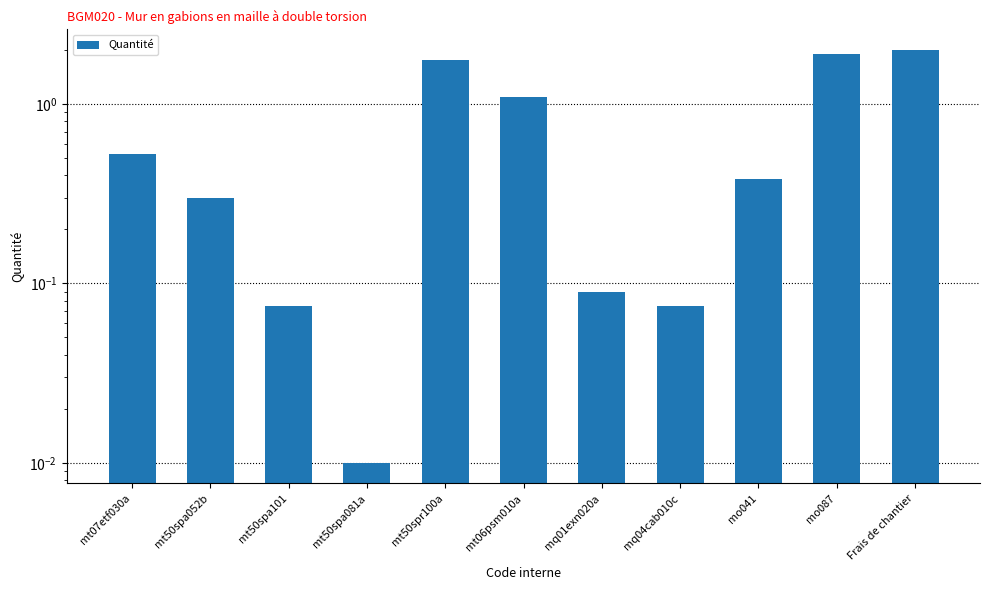

Rank the categories by value from highest to lowest.

Frais de chantier, mo087, mt50spr100a, mt06psm010a, mt07etf030a, mo041, mt50spa052b, mq01exn020a, mt50spa101, mq04cab010c, mt50spa081a